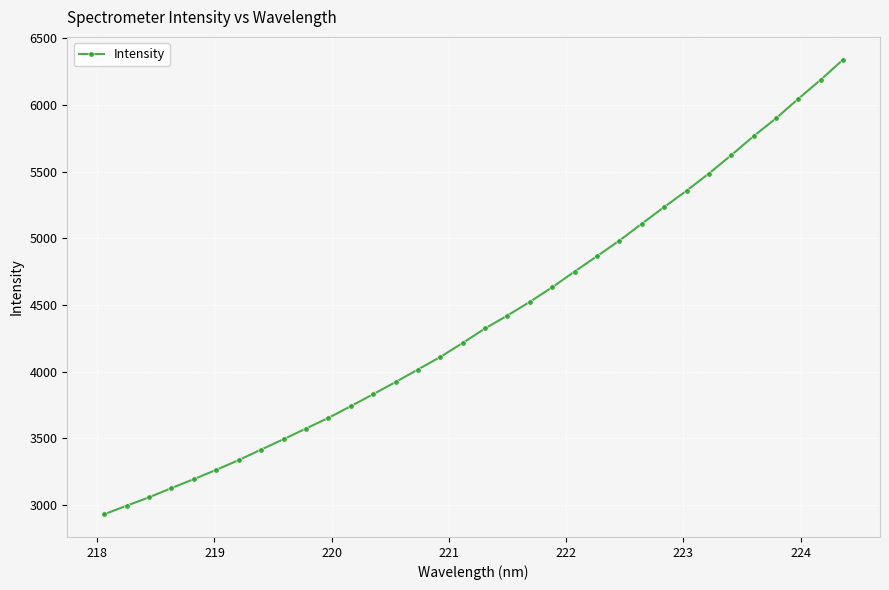

How many series are shown in this chart?

1